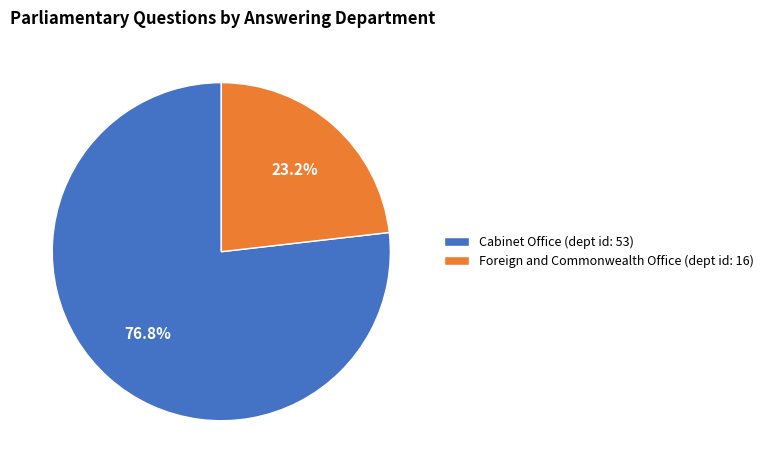

To the nearest percent, what is the combined percentage of Foreign and Commonwealth Office and Cabinet Office?

100%